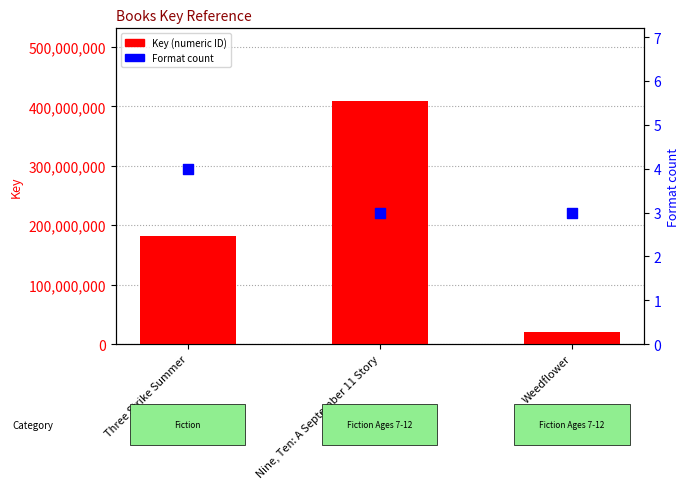

Is the value of Key at Nine, Ten: A September 11 Story greater than the value of Format count at Three Strike Summer?

Yes